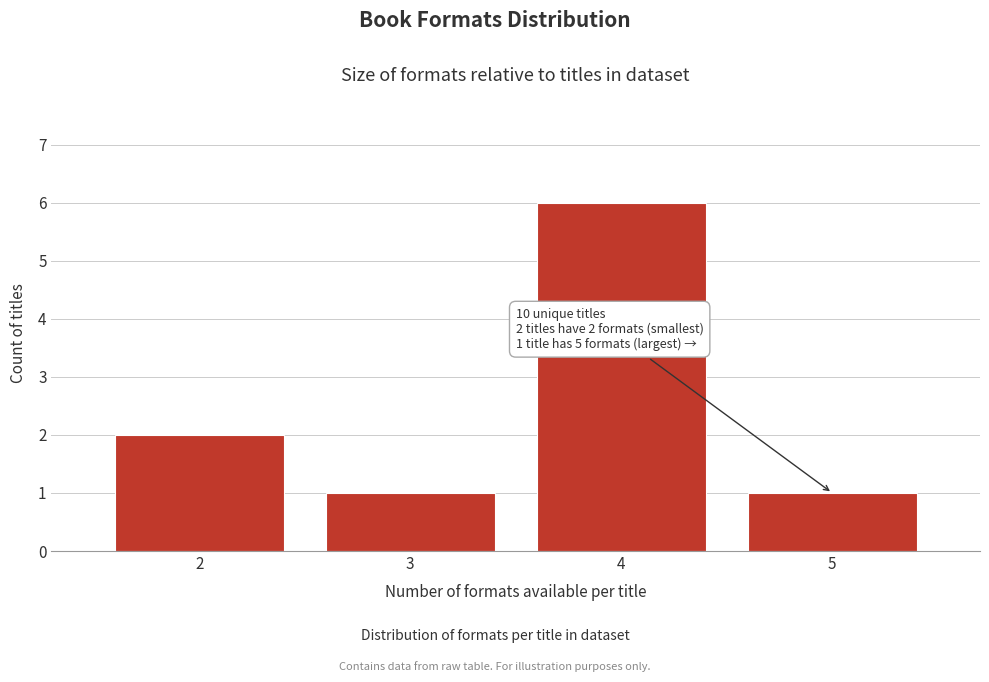

Reading right to left, list all the values displayed in this chart.

5=1	4=6	3=1	2=2